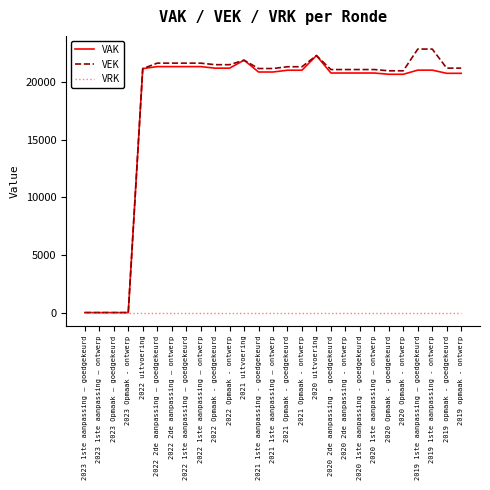

Is it true that VRK equals 0 at 2019 1ste aanpassing – goedgekeurd?

True